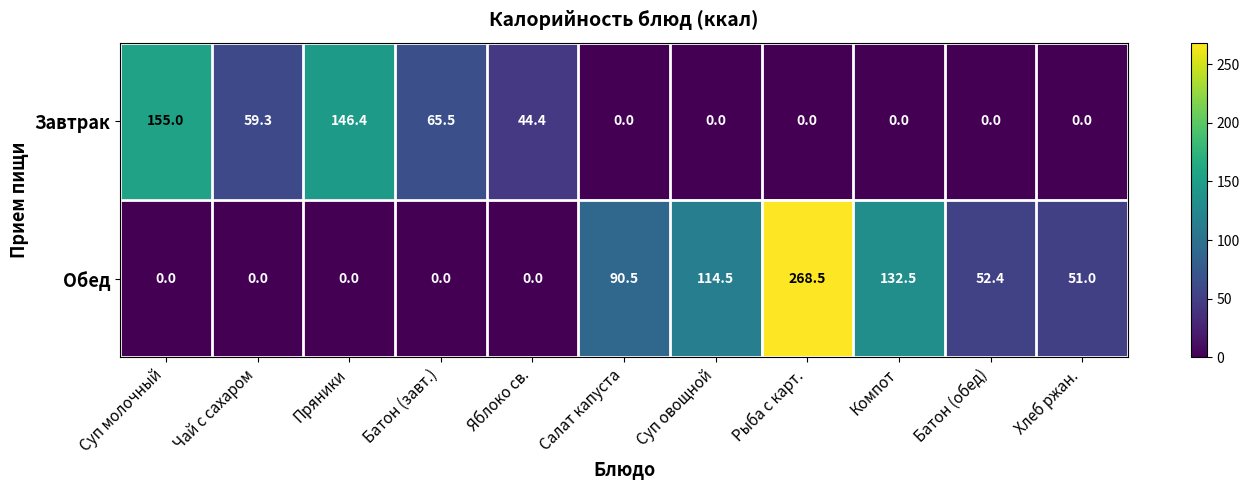

Reading left to right, transcribe all the data shown in this chart.

Завтрак: Суп молочный=155.0	Чай с сахаром=59.3	Пряники=146.4	Батон (завт.)=65.5	Яблоко св.=44.4	Салат капуста=0.0	Суп овощной=0.0	Рыба с карт.=0.0	Компот=0.0	Батон (обед)=0.0	Хлеб ржан.=0.0
Обед: Суп молочный=0.0	Чай с сахаром=0.0	Пряники=0.0	Батон (завт.)=0.0	Яблоко св.=0.0	Салат капуста=90.5	Суп овощной=114.5	Рыба с карт.=268.5	Компот=132.5	Батон (обед)=52.4	Хлеб ржан.=51.0